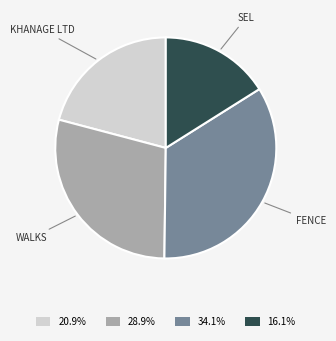

Is there any slice that represents more than half of the pie?

No